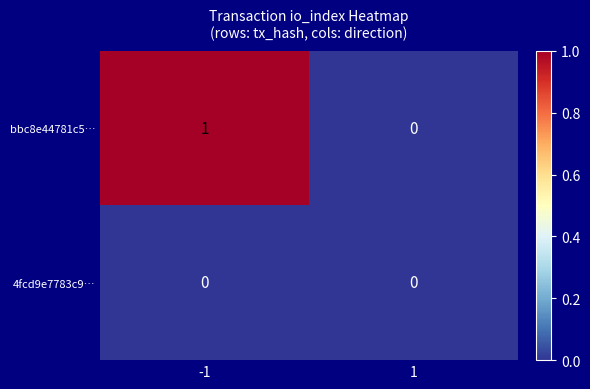

The bbc8e44781c5… series shows 1 at -1. True or false?

True